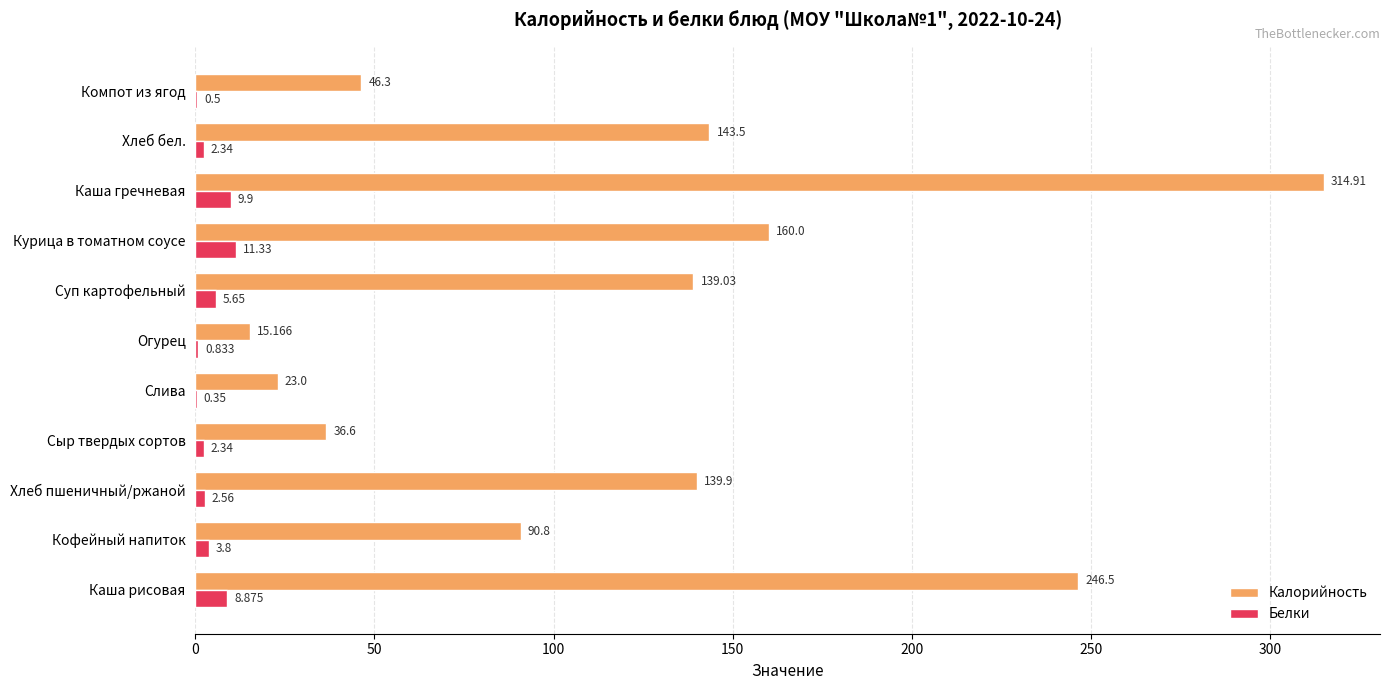

Is the value of Белки at Каша рисовая greater than the value of Калорийность at Курица в томатном соусе?

No